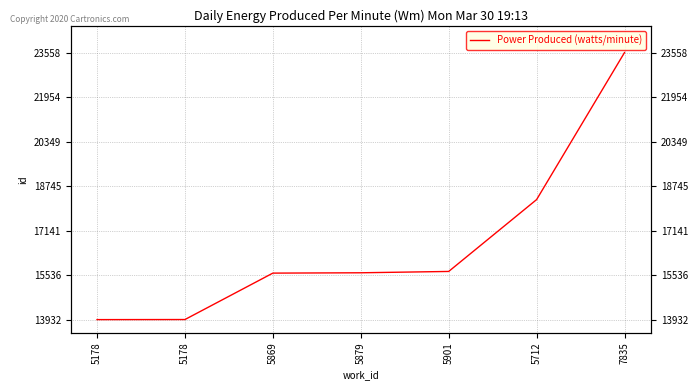

What is the approximate value at 7835?

23558